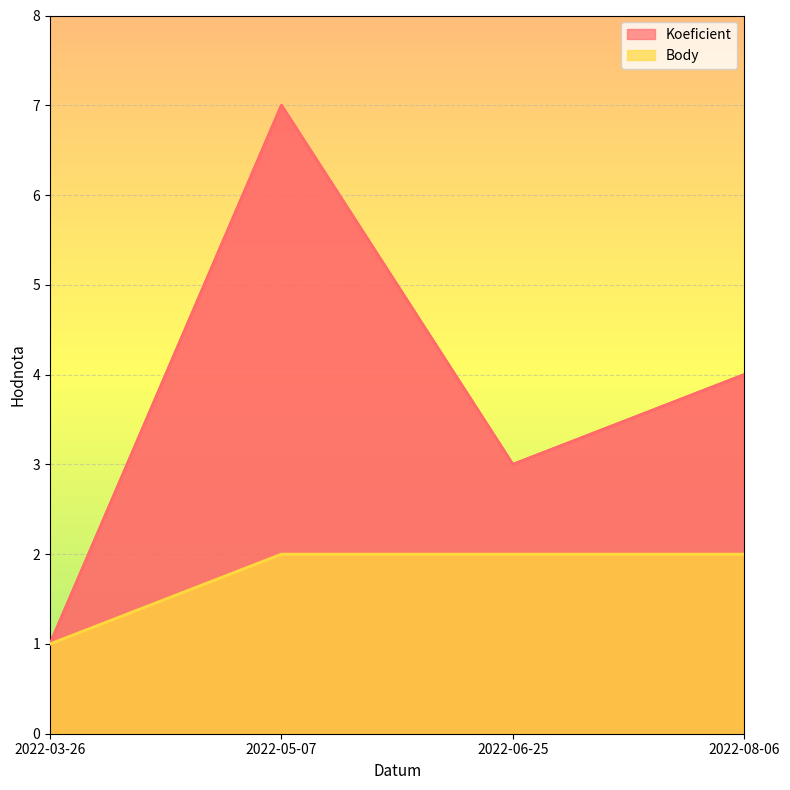

At which category does the chart reach its minimum across all series?

2022-03-26